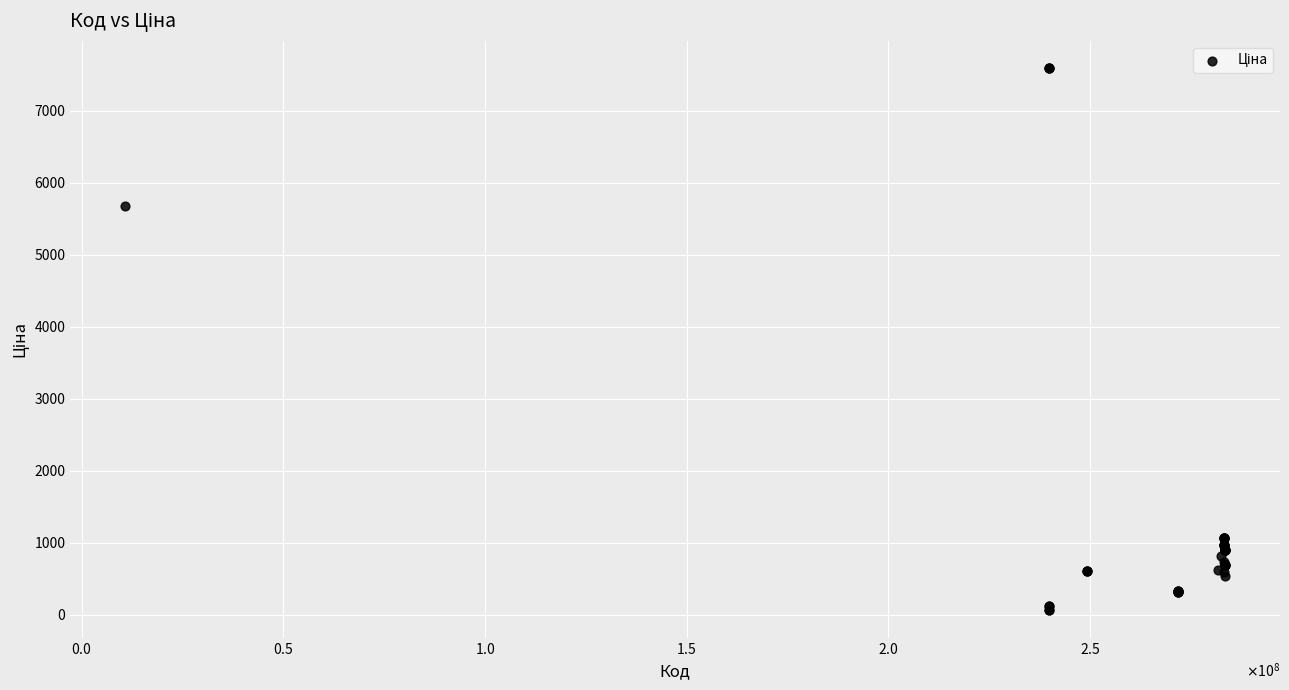

What Y value in the scatter plot is closest to 3826?

5673.8